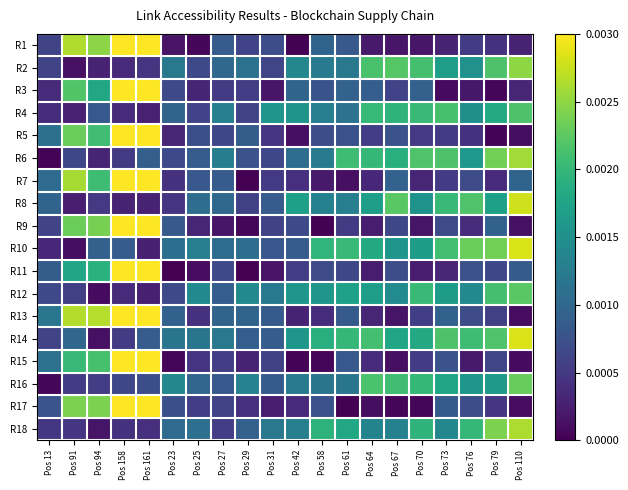

At Pos 94, list the series in order from largest to smallest.

R13, R1, R17, R9, R15, R5, R7, R11, R3, R10, R4, R16, R8, R6, R2, R18, R14, R12